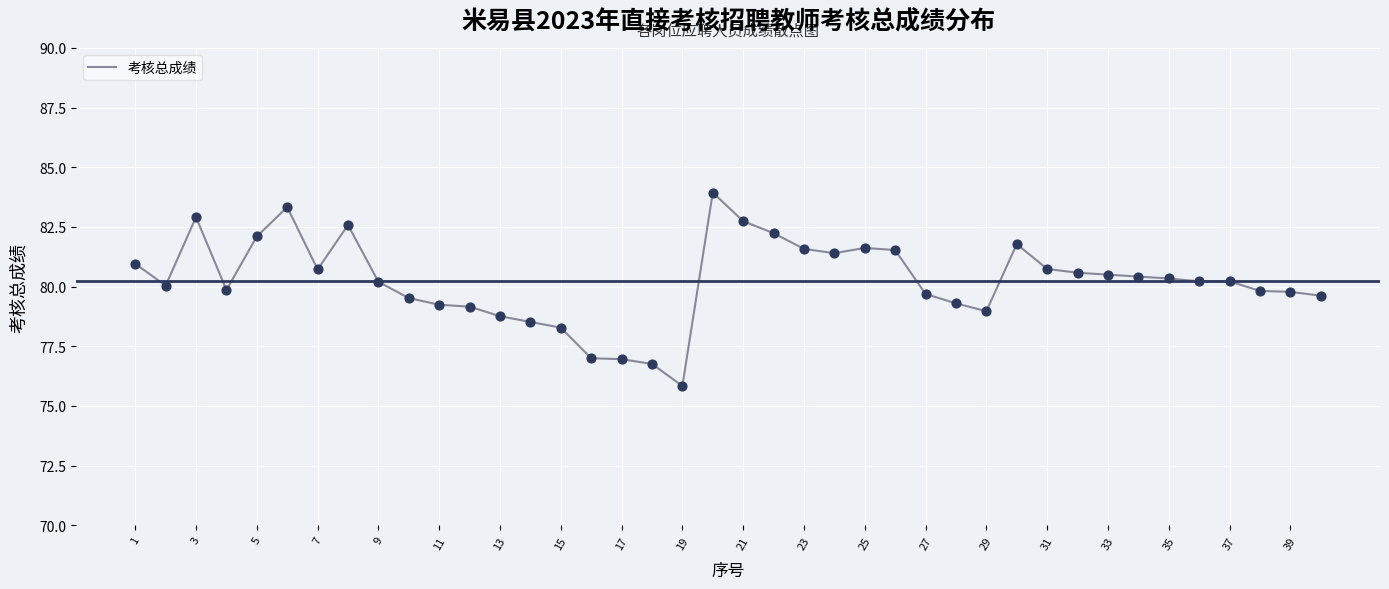

What is the difference between the maximum and minimum values?

8.1